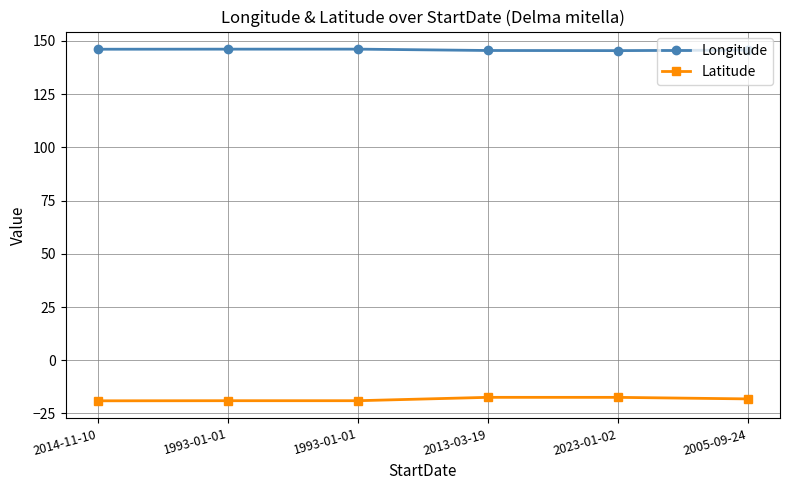

Rank the categories by Latitude value from lowest to highest.

2014-11-10, 1993-01-01, 1993-01-01, 2005-09-24, 2023-01-02, 2013-03-19